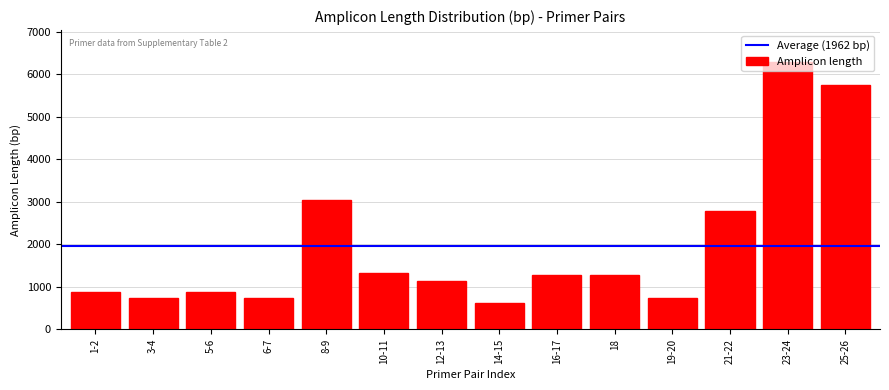

What is the label of the 9th bar from the right?

10-11